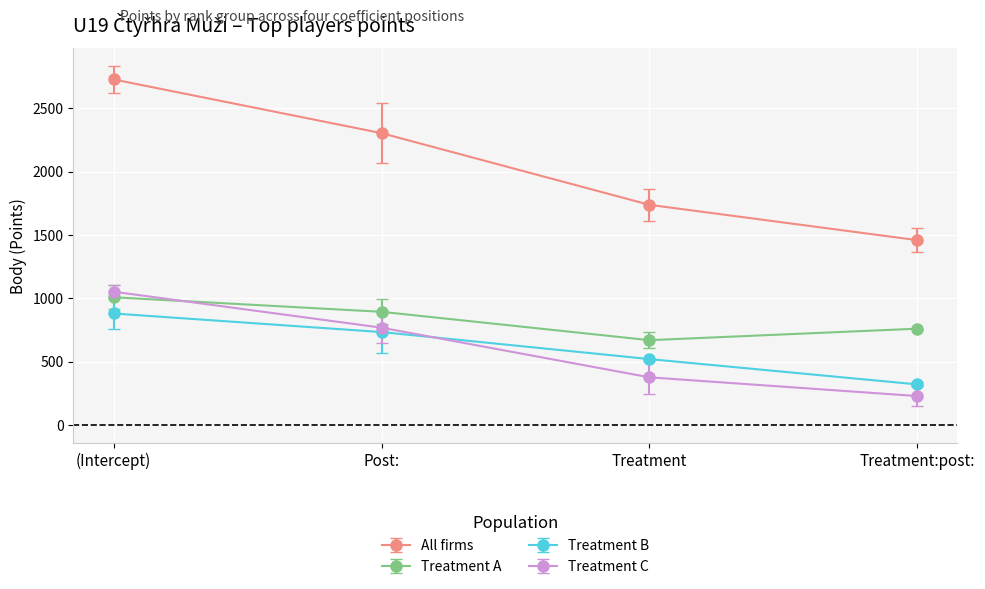

True or false: Treatment C and Treatment A cross at least once.

True